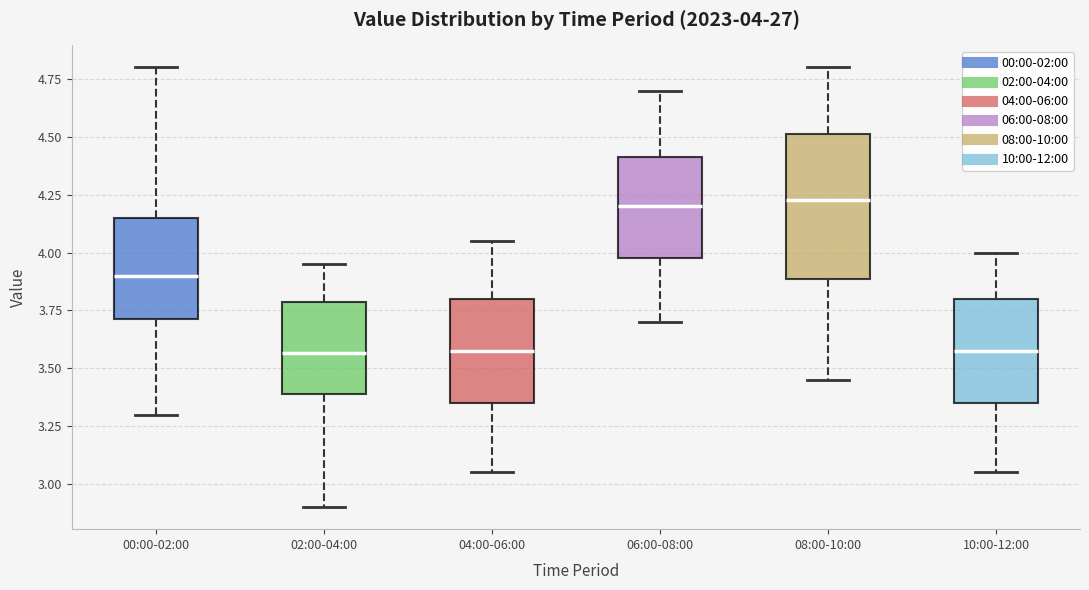

Which box is the tallest, from its lower edge to its upper edge?

08:00-10:00